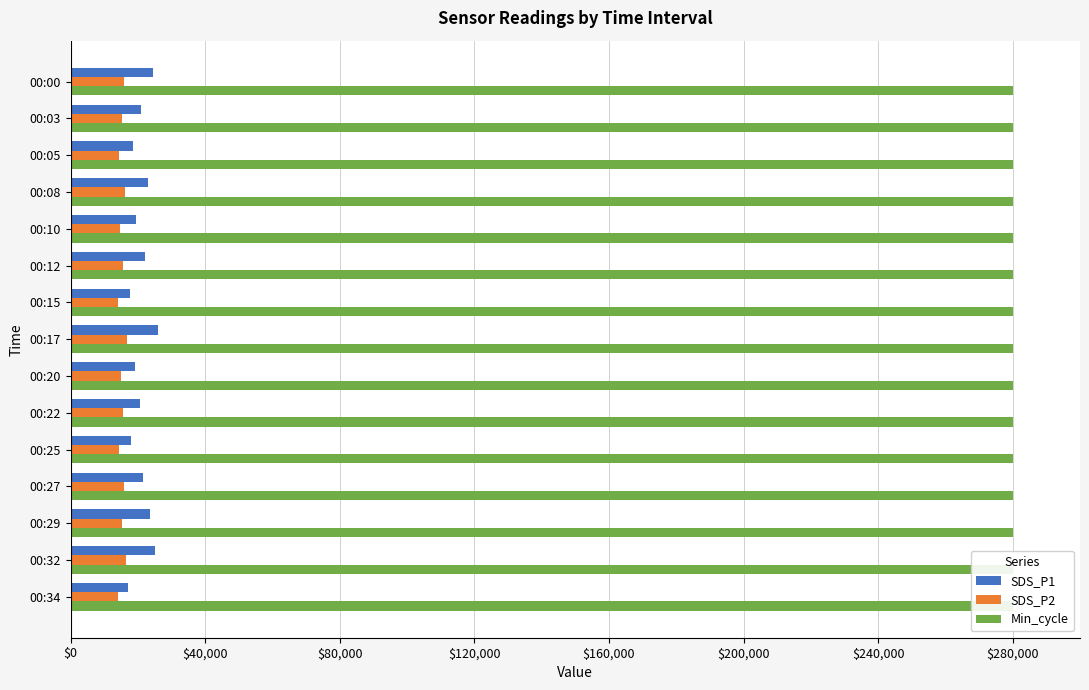

The SDS_P2 series shows 14000.0 at 00:34. True or false?

True